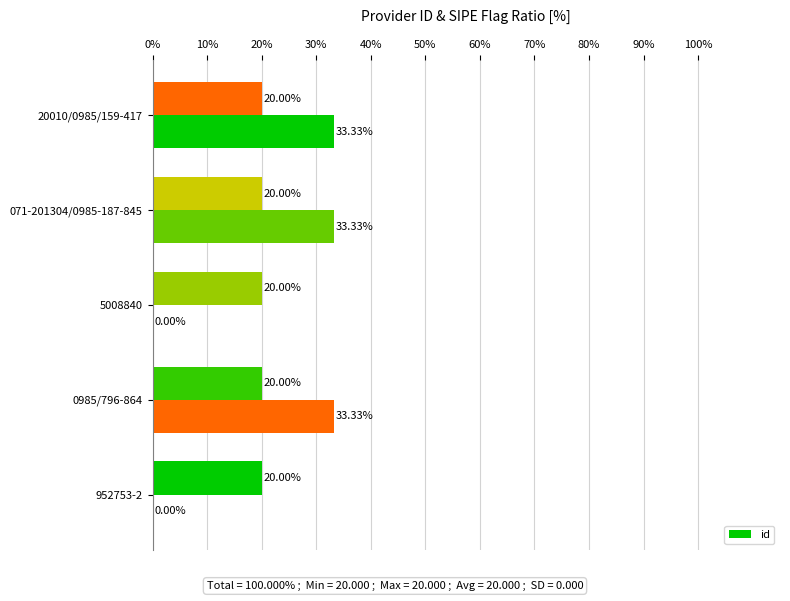

What is the label of the 3rd bar from the right?

5008840